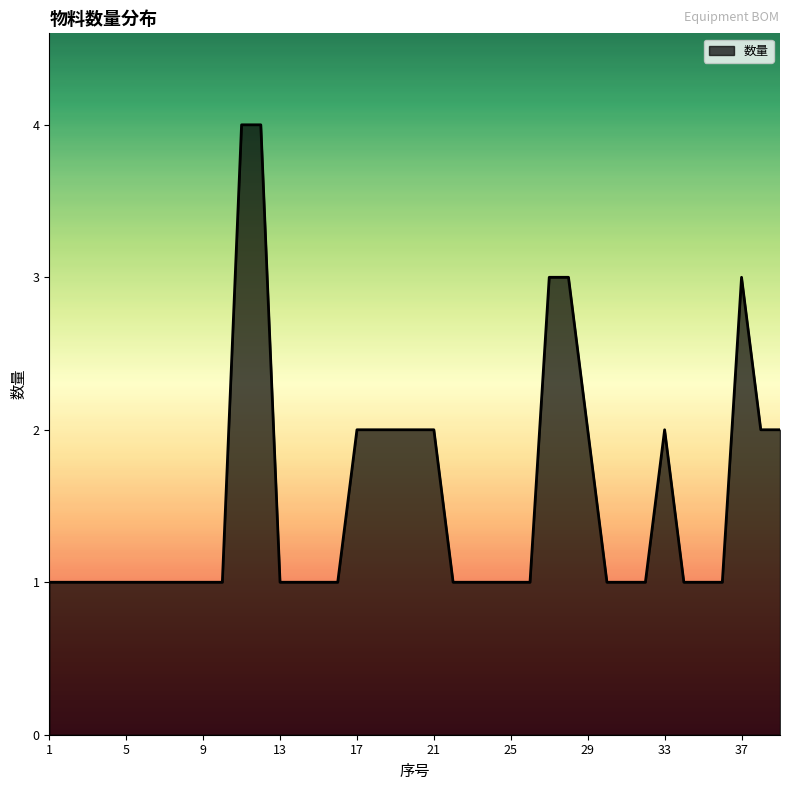

What is the difference between the maximum and minimum values?

3